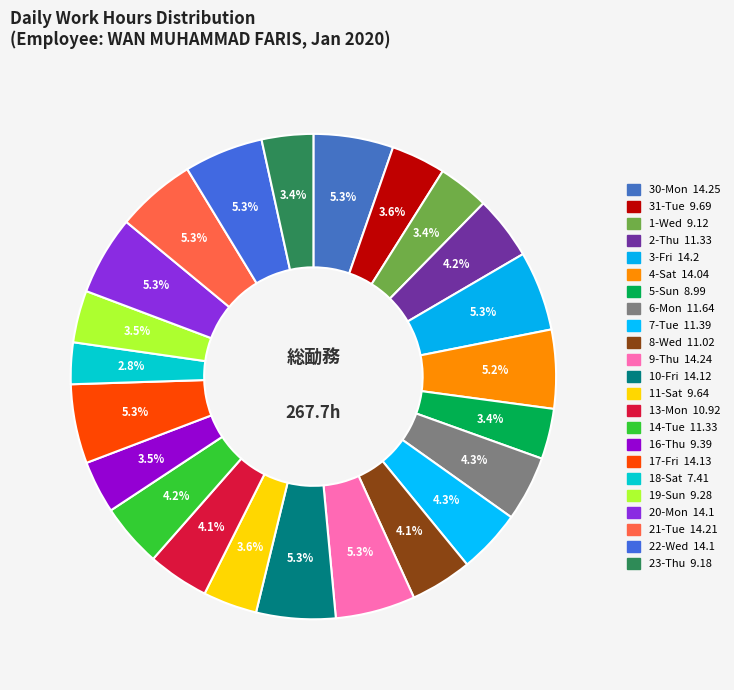

How many segments does this pie chart have?

23